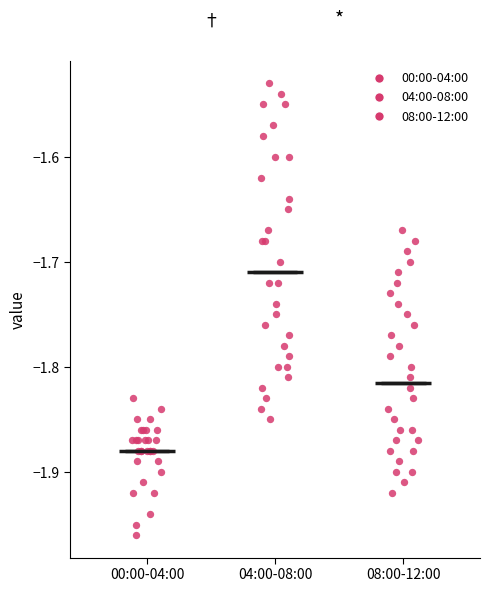

Which box is the tallest, from its lower edge to its upper edge?

04:00-08:00